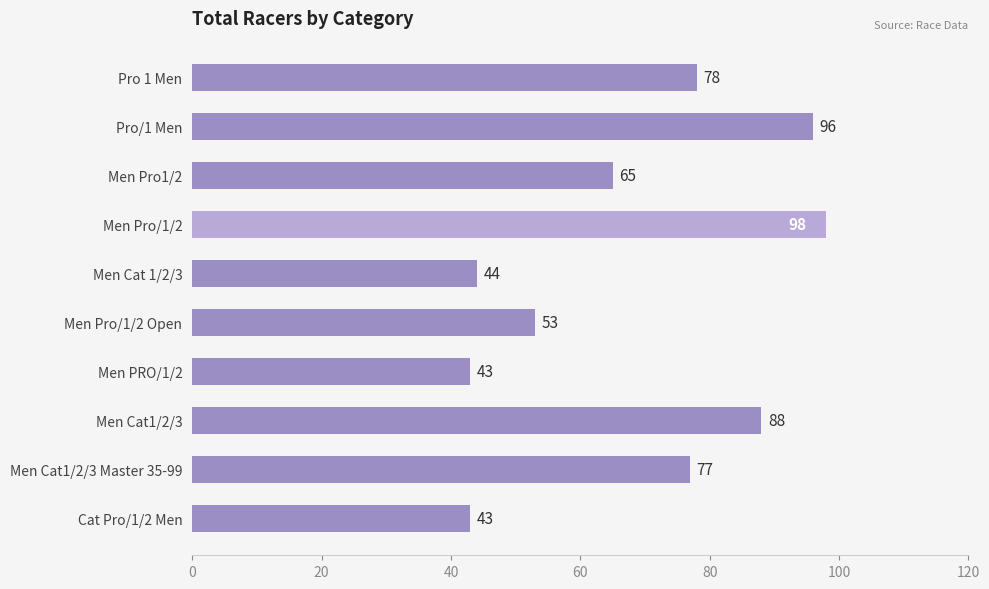

Are the bars horizontal?

Yes